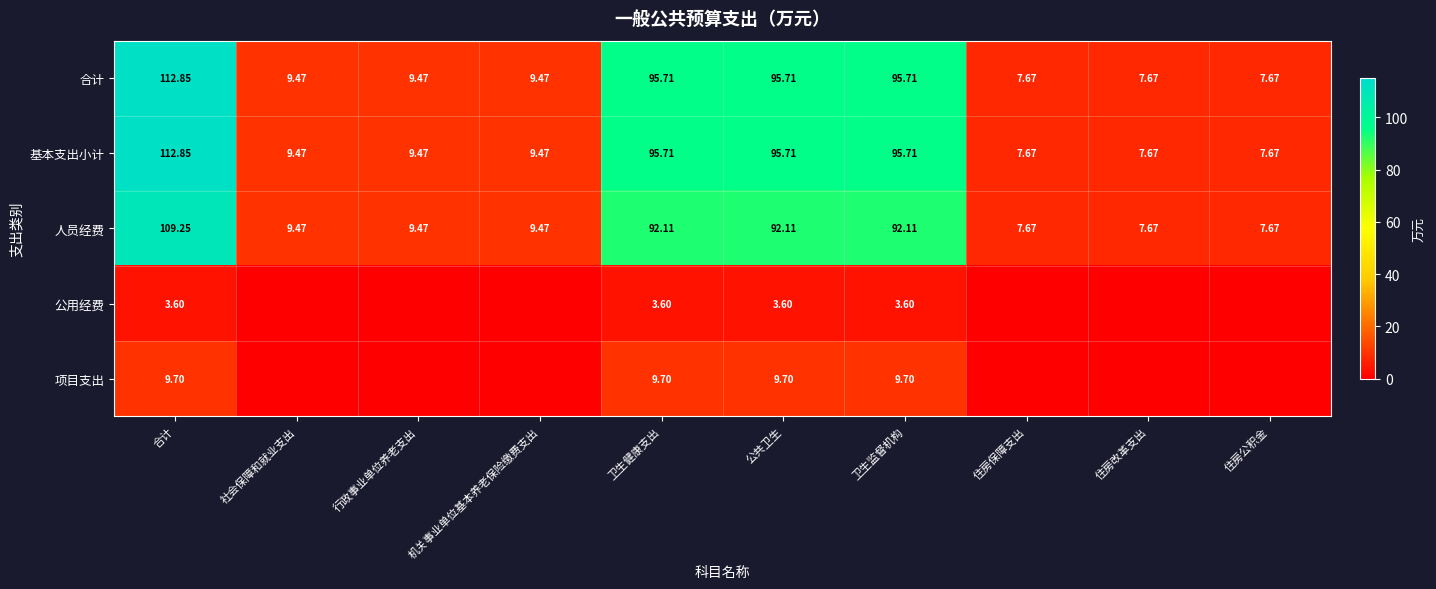

What is the total value across all series at 卫生健康支出?

296.8